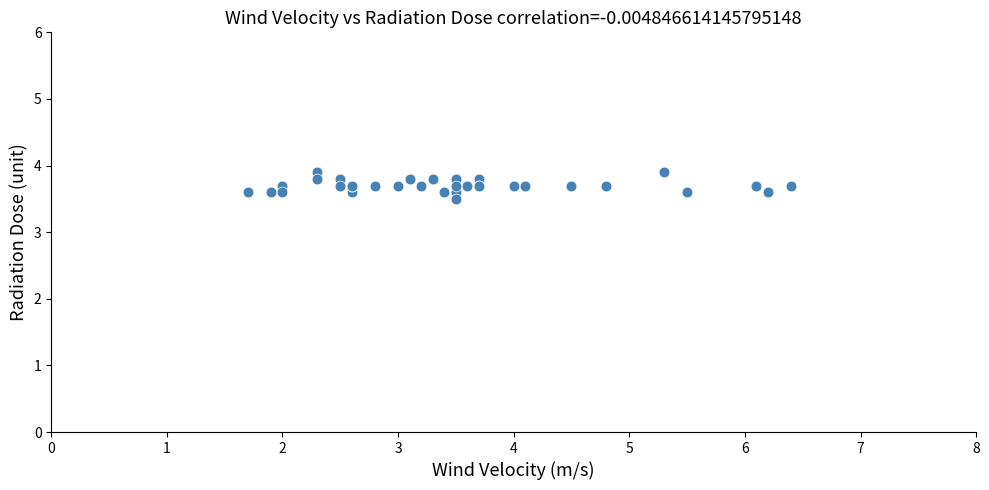

What Y value in the scatter plot is closest to 3?

3.5